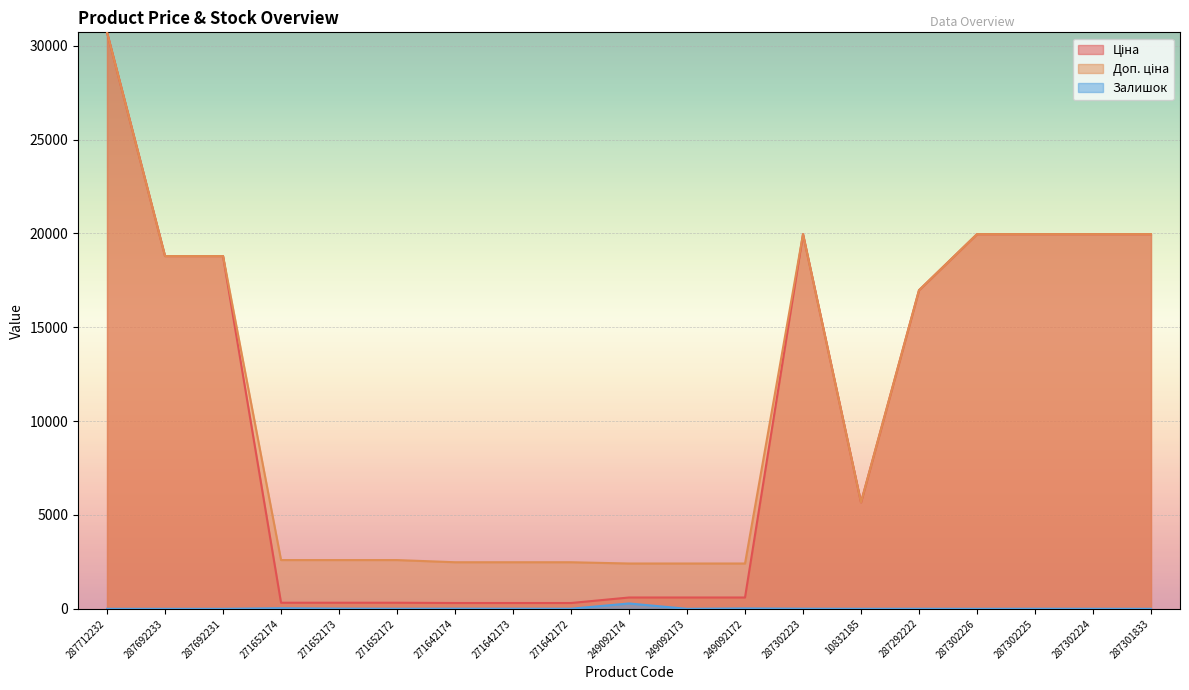

What are all the series names shown in the legend?

Ціна, Доп. ціна, Залишок